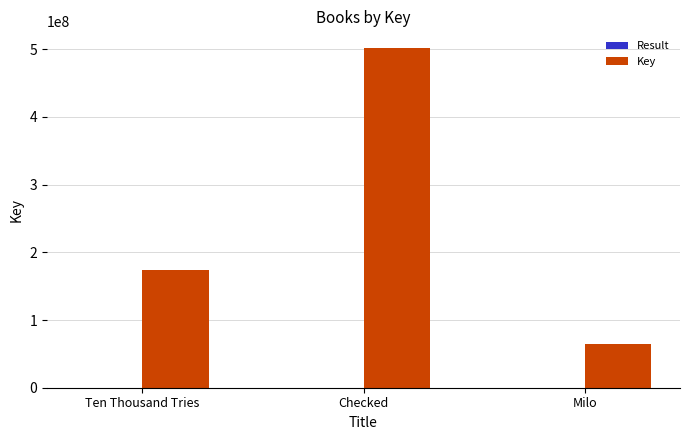

Between Ten Thousand Tries and Milo, which series saw the biggest shift?

Key